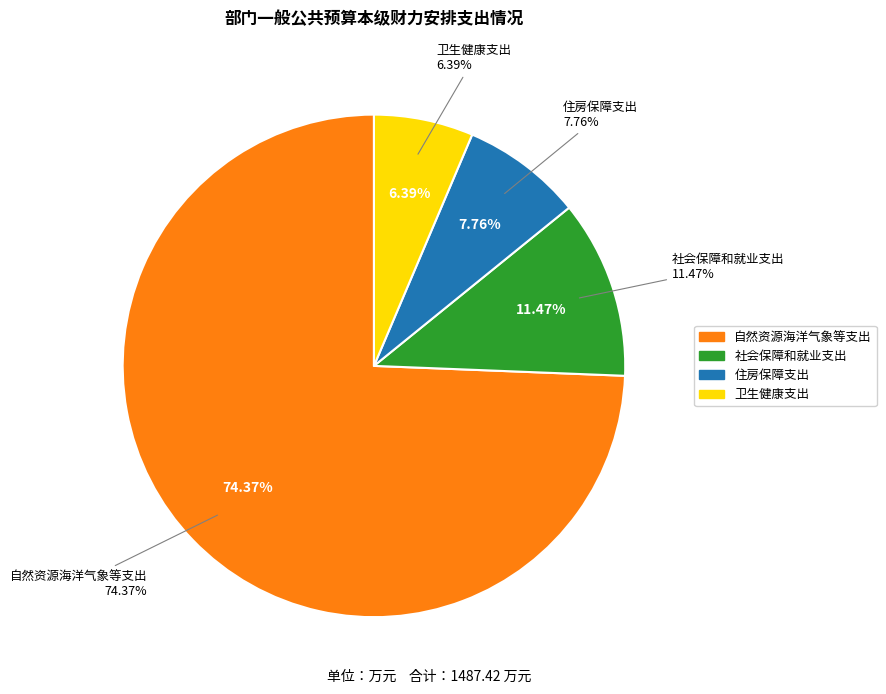

Count the number of slices in the pie.

4